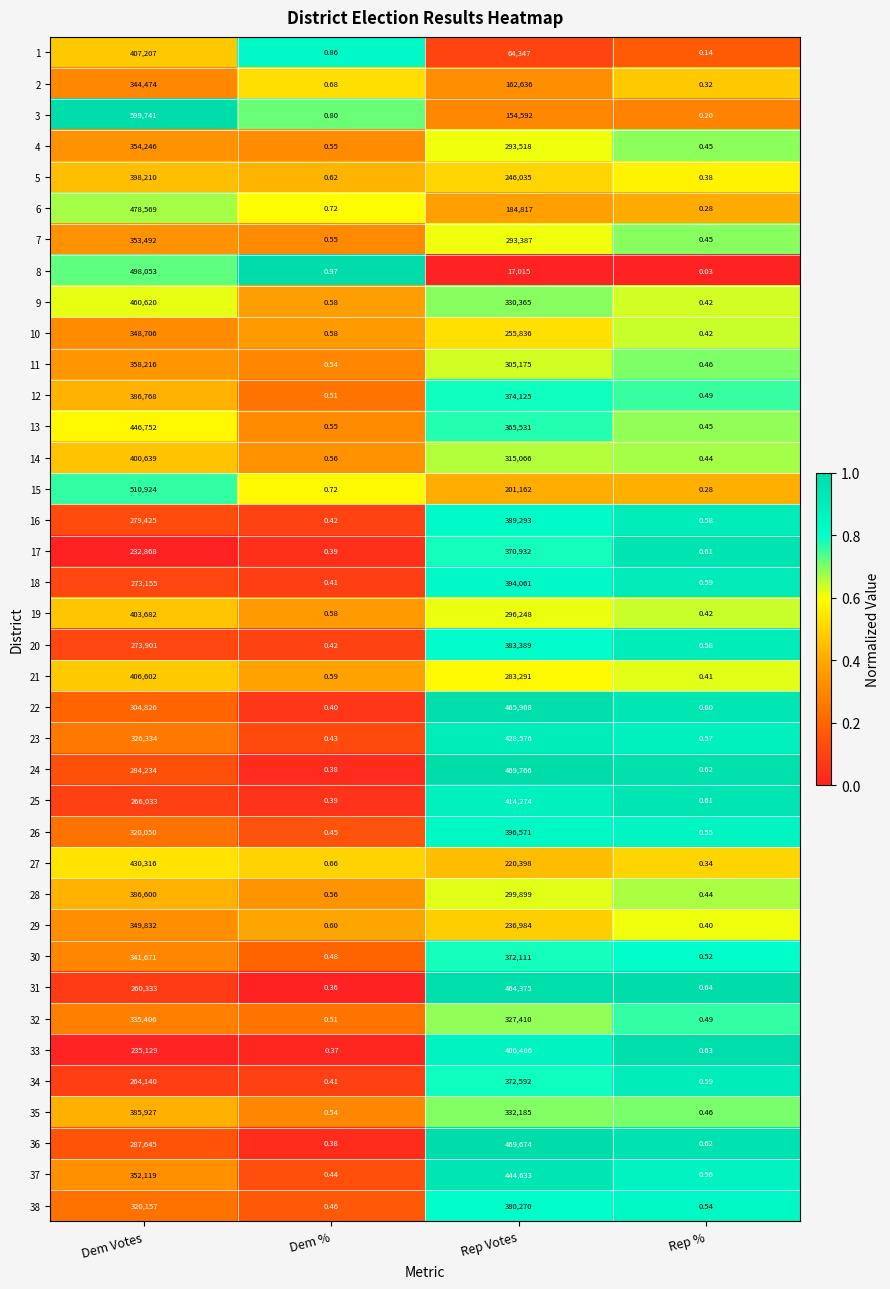

At which category does the chart reach its peak across all series?

Dem Votes